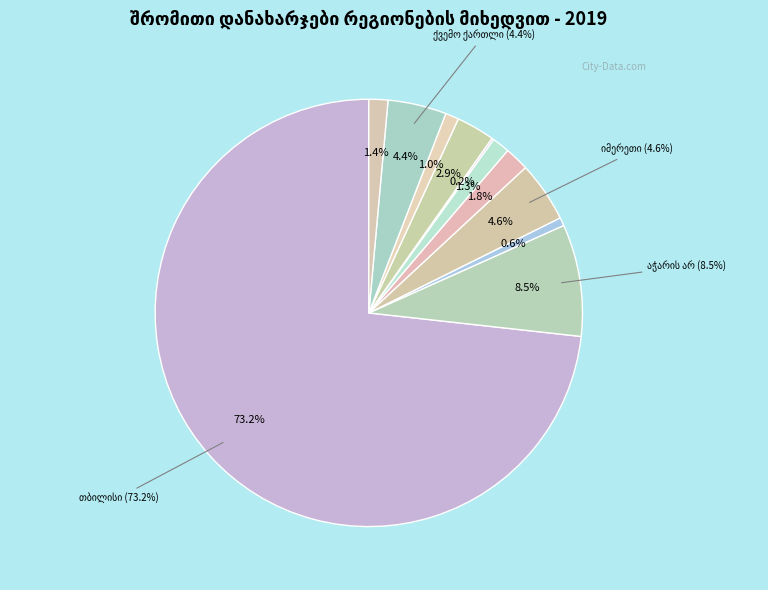

True or false: შიდა ქართლი accounts for 11% of the total.

False